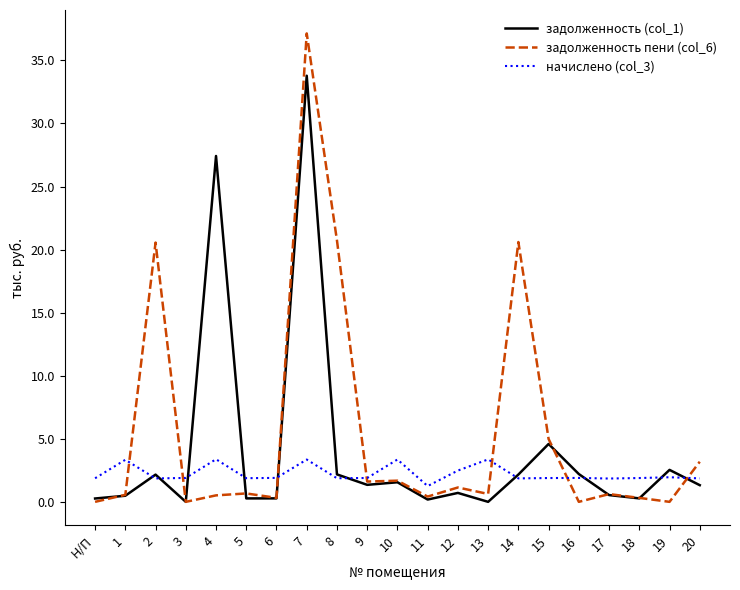

Does the chart have visible grid lines?

No